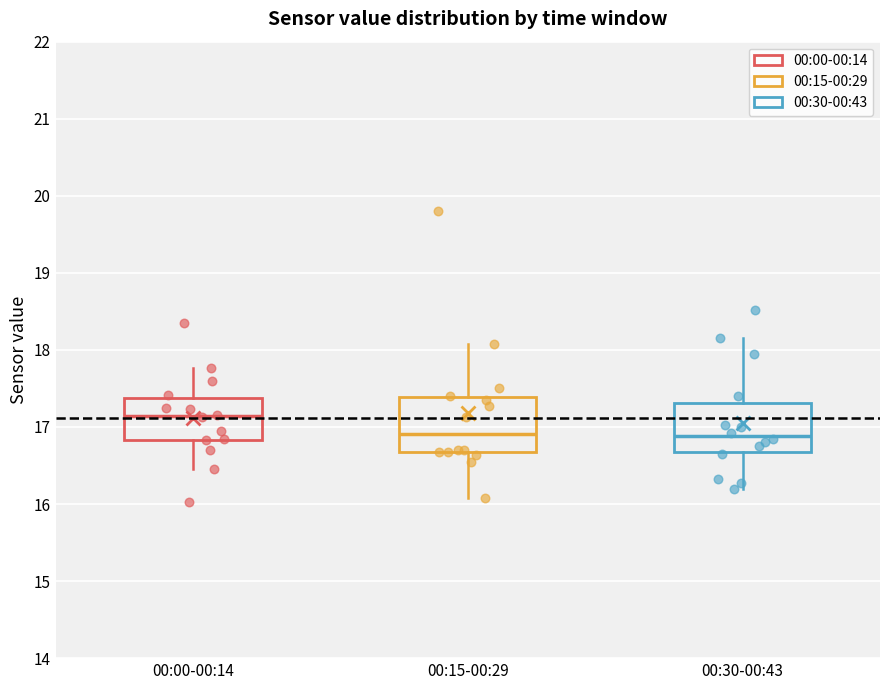

Reading left to right, transcribe this box plot: for each box, give where its median line is, the range the box spans, and where its two whiskers end, as read against the y-axis. The values are not printed on the chart, so give them approximately, as read against the axis.

00:00-00:14: median 17.1, box 16.8 to 17.4, whiskers 16.5 to 17.8
00:15-00:29: median 16.9, box 16.7 to 17.4, whiskers 16.1 to 18.1
00:30-00:43: median 16.9, box 16.7 to 17.3, whiskers 16.2 to 18.2